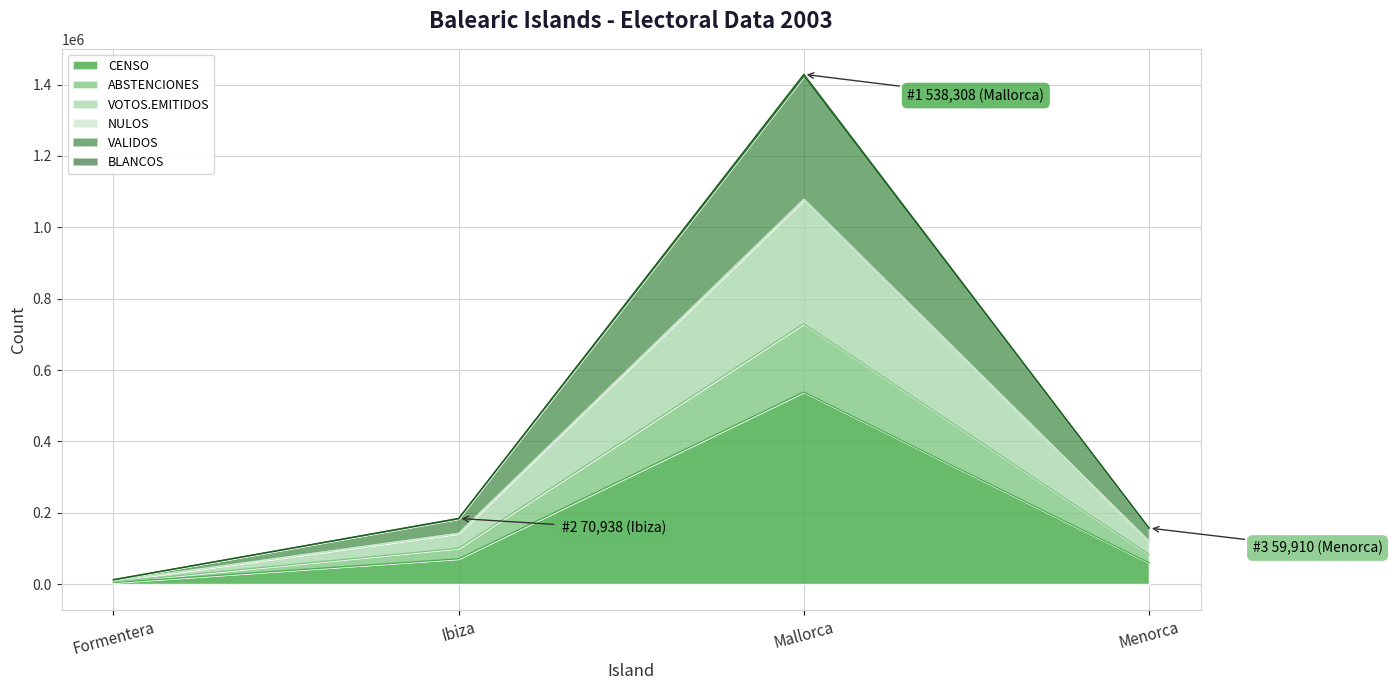

At which category is the sum across all series the highest?

Mallorca